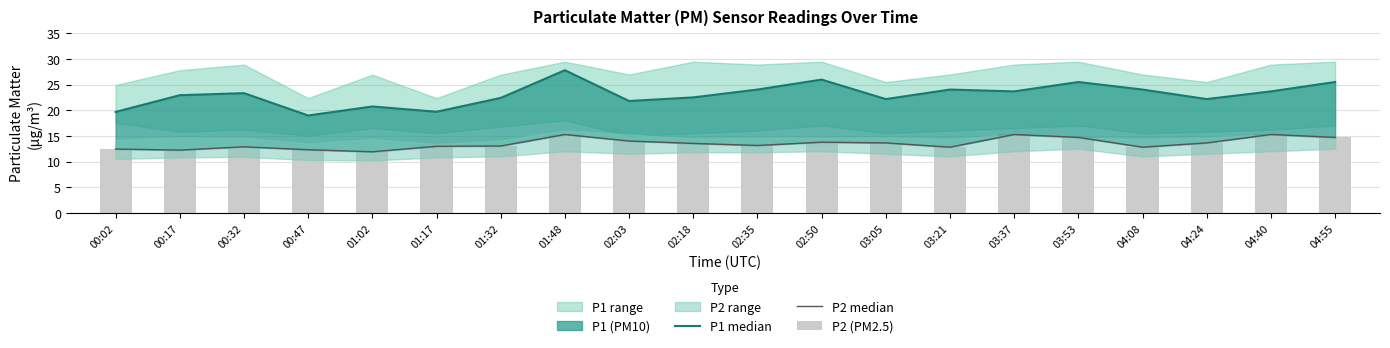

True or false: P2 median has a value of 13.5 at 02:18.

True